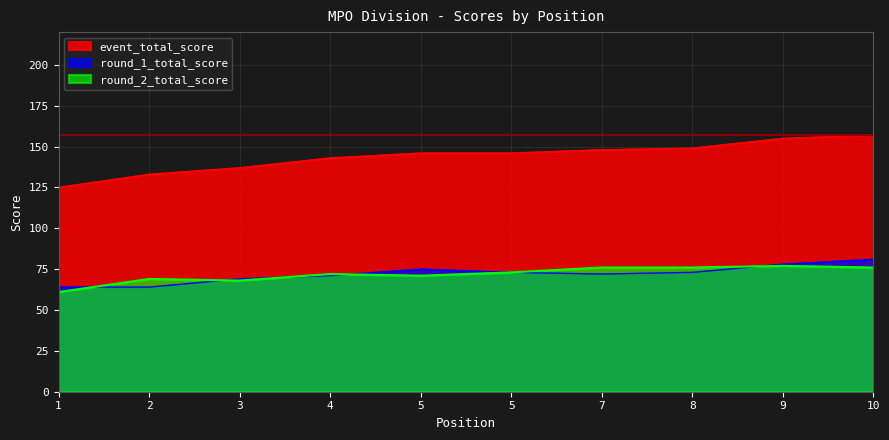

What is the total value across all series at 5?

292